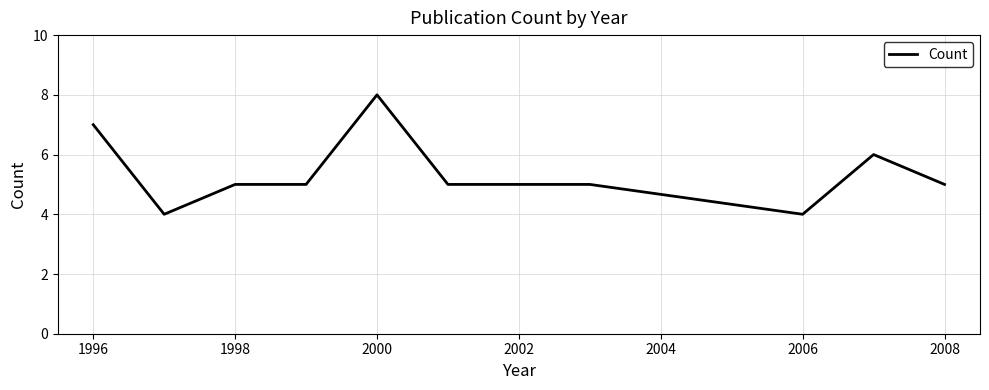

How many series are shown in this chart?

1